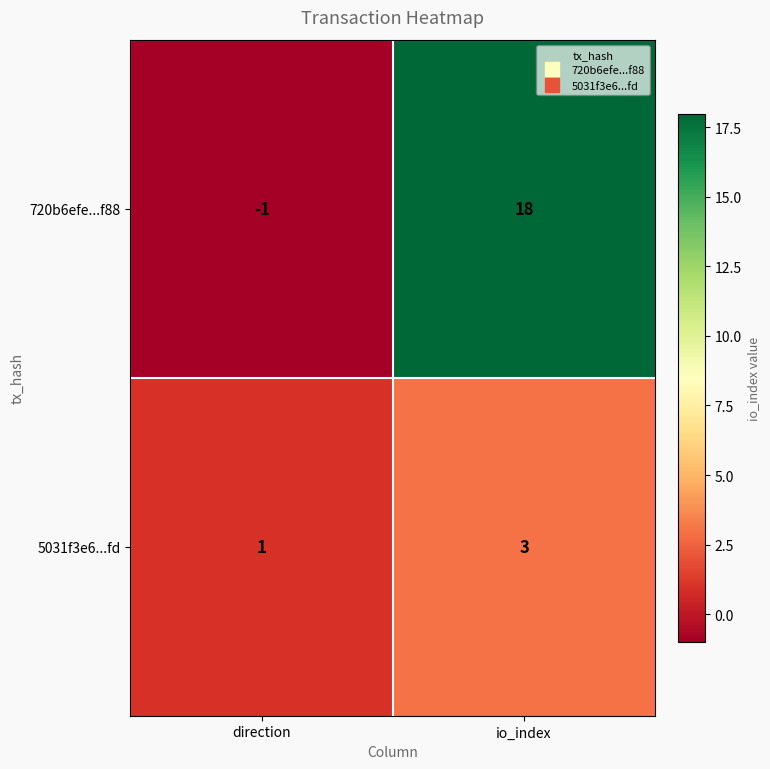

Is it true that 720b6efe...f88 equals -2 at direction?

False